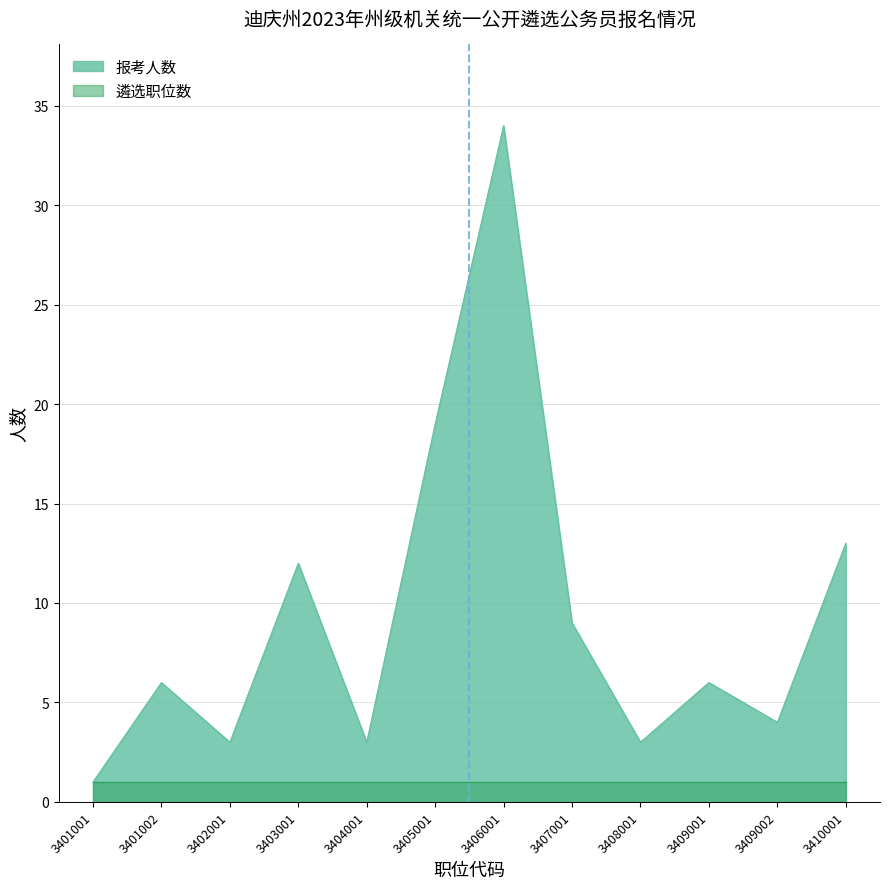

What is the smallest value displayed?

1